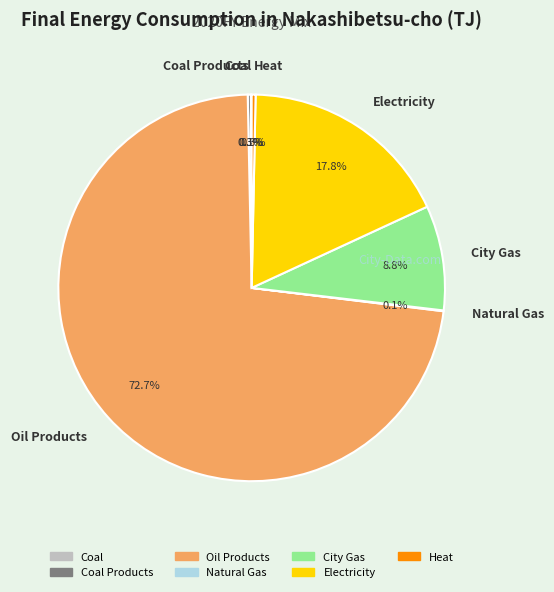

Which slice represents more than half of the pie?

Oil Products